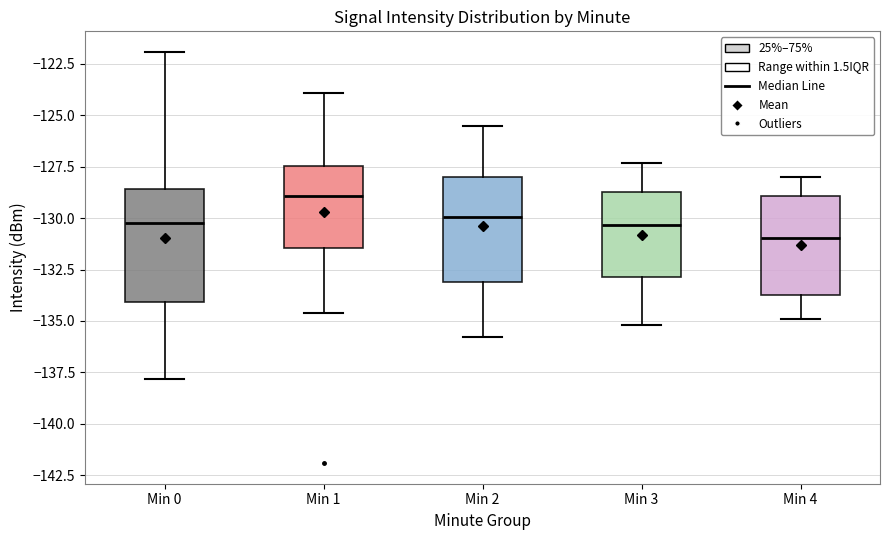

Where is the upper edge of the box for Min 3 on the y-axis? The values are not printed on the chart, so give them approximately, as read against the axis.

-128.5